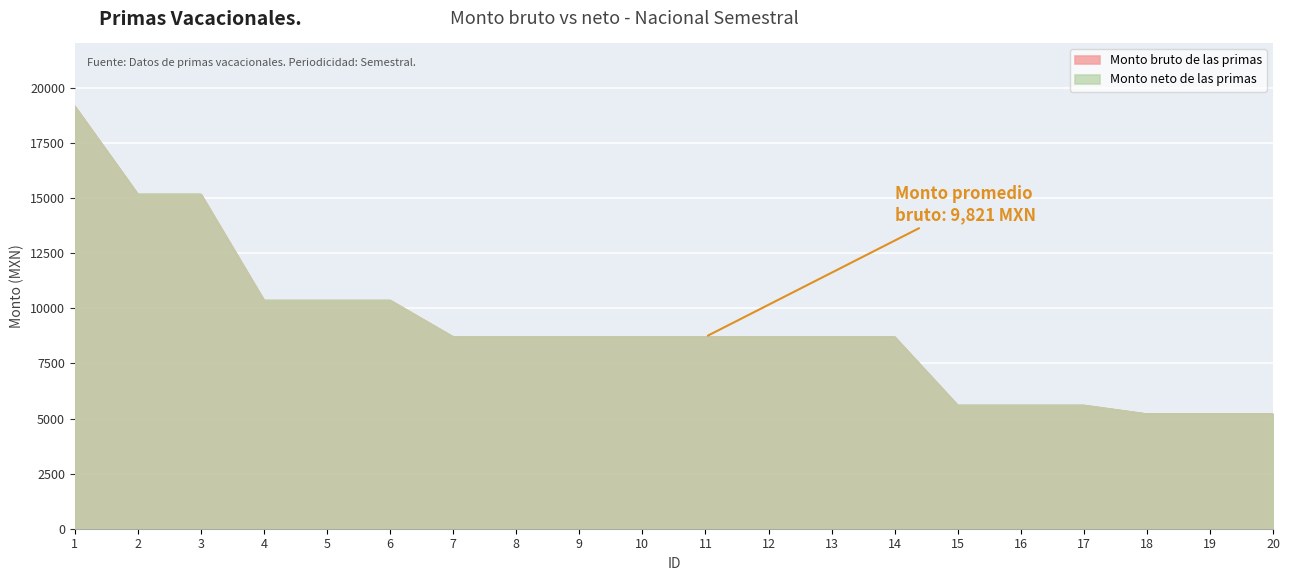

Reading right to left, what are all the values shown in this chart?

Monto bruto de las primas: 20=5206.7	19=5206.7	18=5206.7	17=5600.6	16=5600.6	15=5600.6	14=8704.7	13=8704.7	12=8704.7	11=8704.7	10=8704.7	9=8704.7	8=8704.7	7=8704.7	6=10362.0	5=10362.0	4=10362.0	3=15174.2	2=15174.2	1=19163.7
Monto neto de las primas: 20=5206.7	19=5206.7	18=5206.7	17=5600.6	16=5600.6	15=5600.6	14=8704.7	13=8704.7	12=8704.7	11=8704.7	10=8704.7	9=8704.7	8=8704.7	7=8704.7	6=10362.0	5=10362.0	4=10362.0	3=15174.2	2=15174.2	1=19163.7